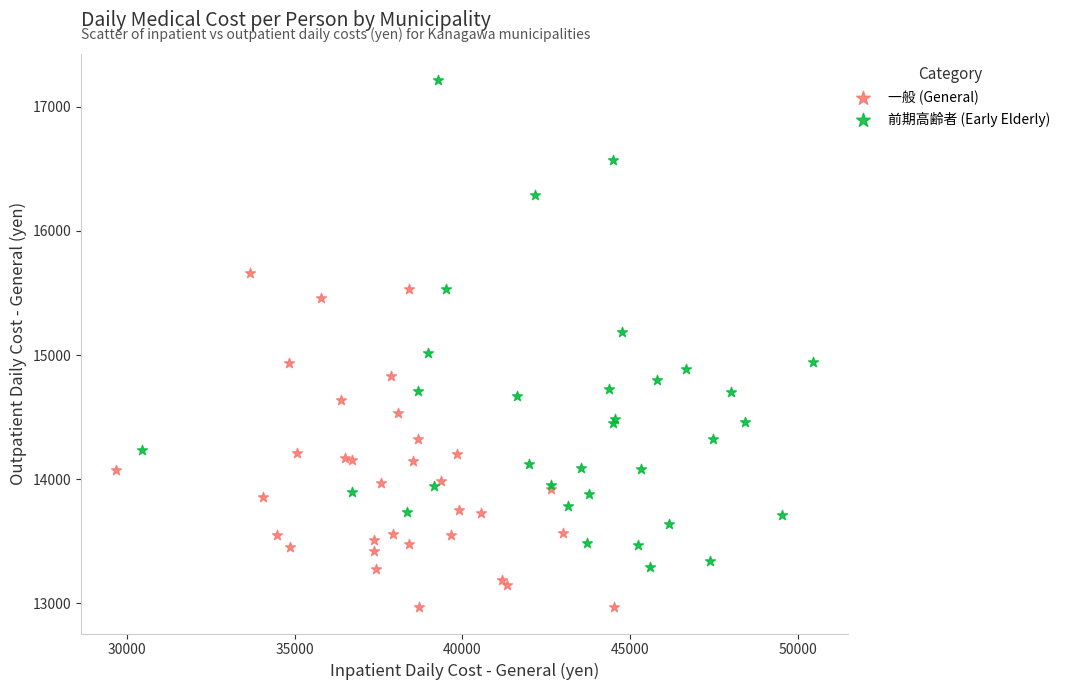

Which series contains the highest Y value?

前期高齢者 (Early Elderly)